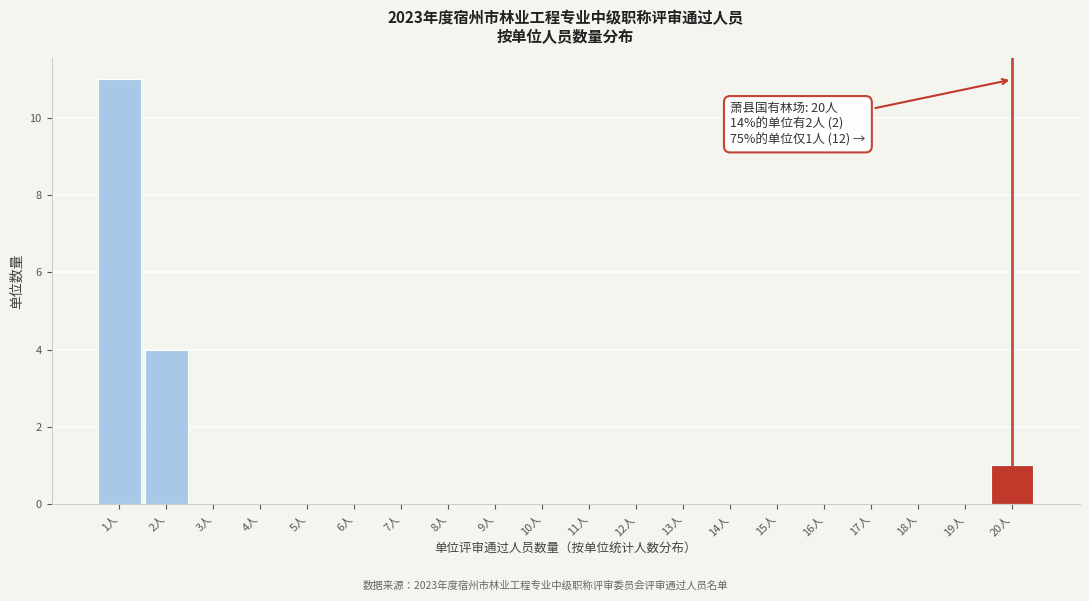

Which range on the x-axis has the tallest bar?

0.5 to 1.5